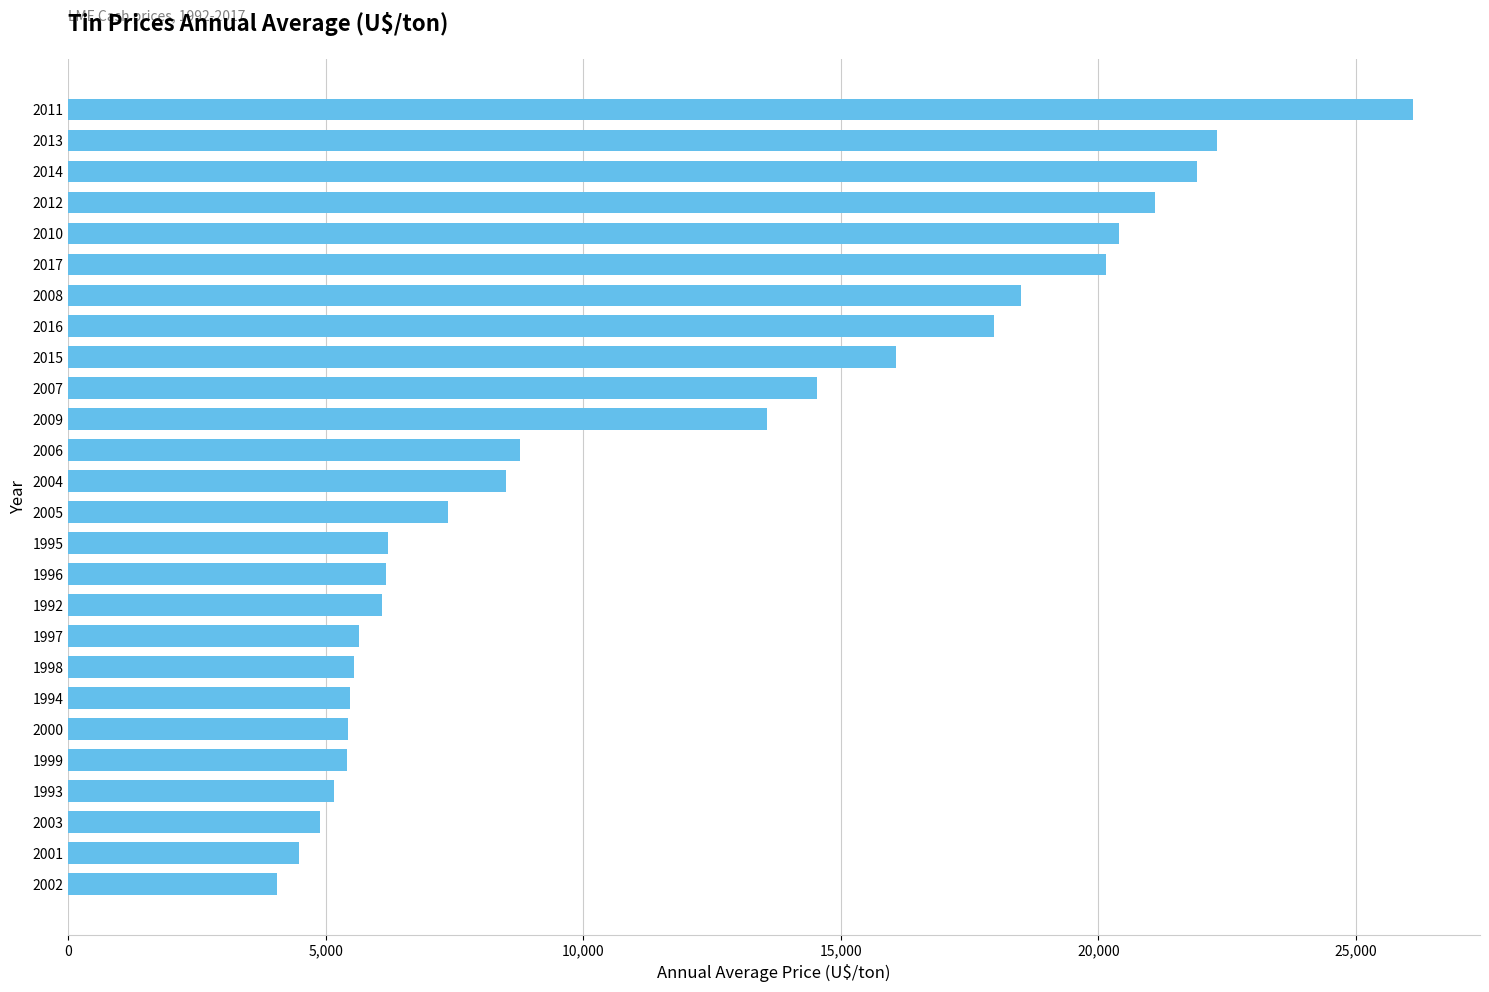

Read the value at 1992.

6098.2